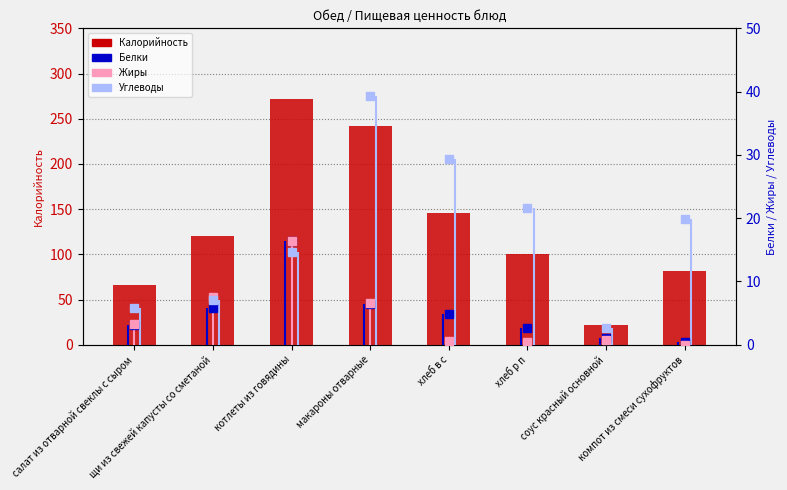

Which category has the lowest value across all series?

компот из смеси сухофруктов